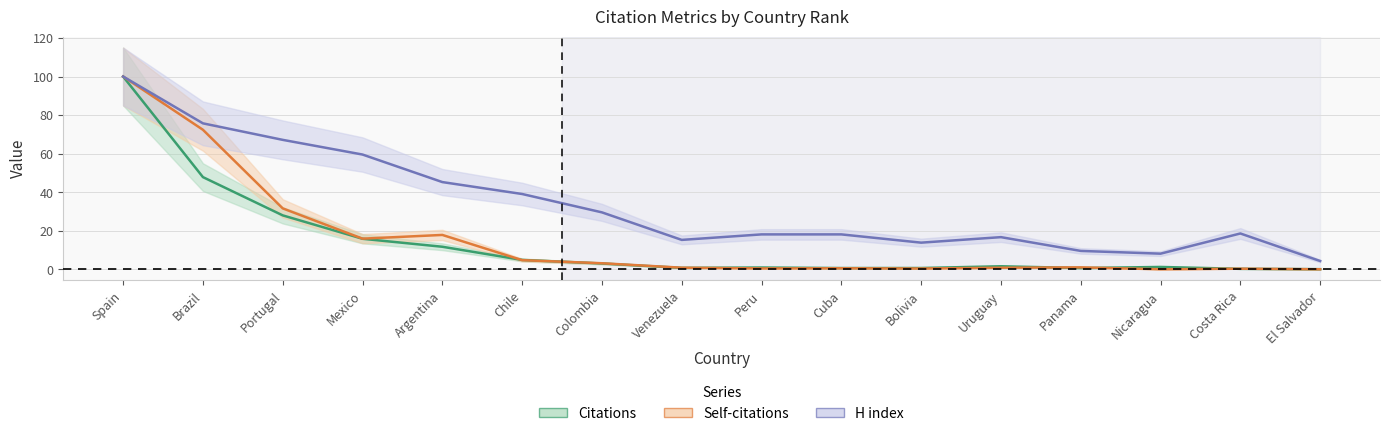

What is the total value across all series at Costa Rica?

19.1